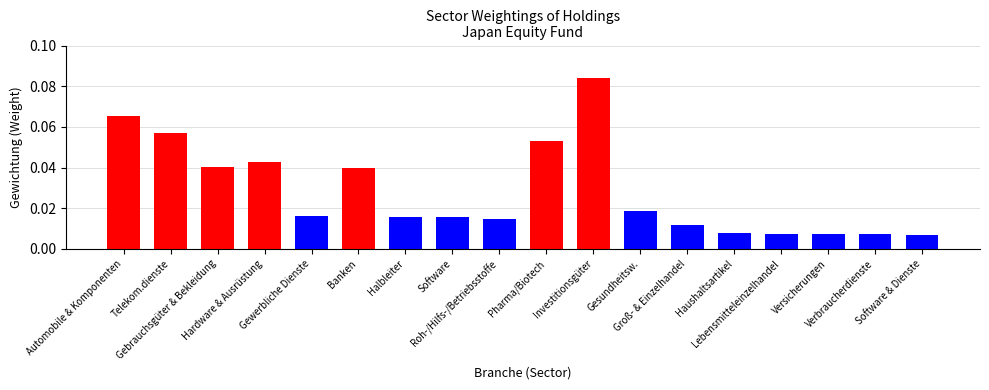

What is the label of the 2nd bar from the left?

Telekom.dienste